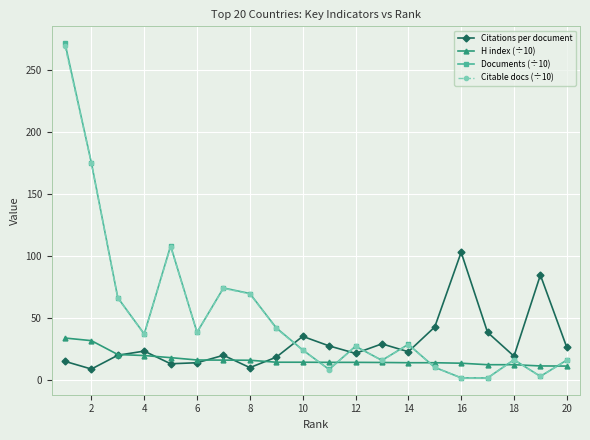

What is the sum of all Documents (÷10) values?

1035.5